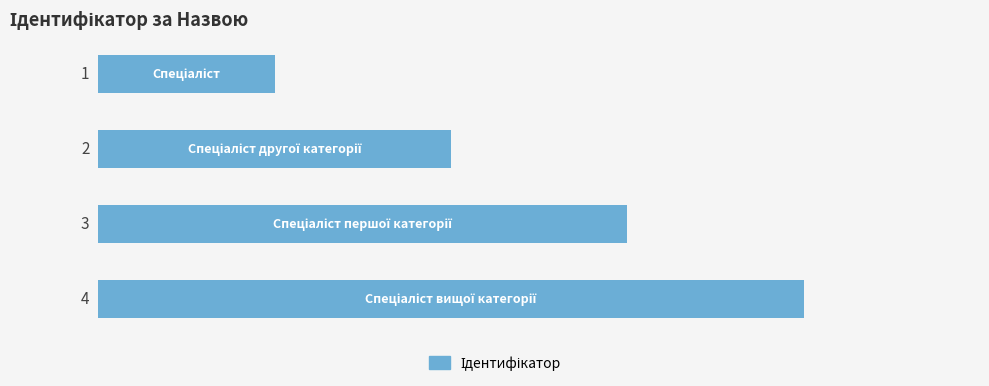

What is the value of the 4th bar from the top?

4